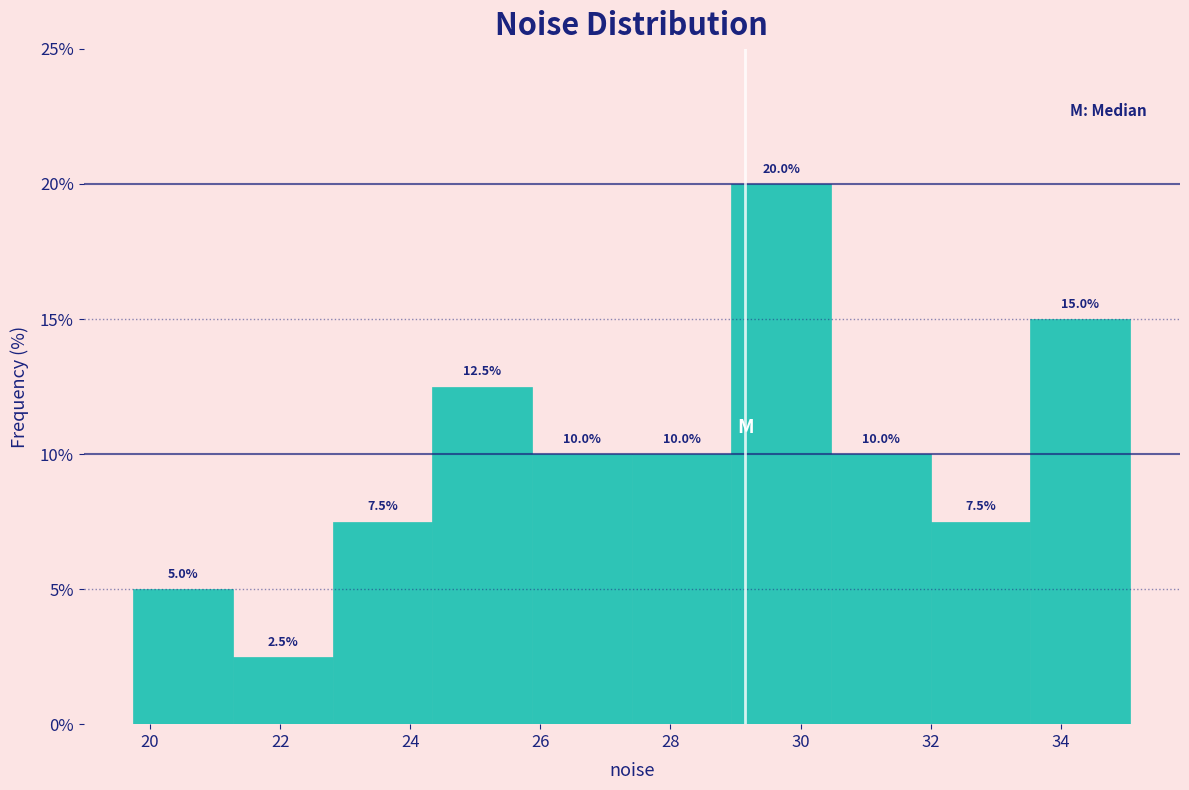

Reading left to right, transcribe this chart: for each bar, give the range it covers on the x-axis and its height. The bar edges are not printed on the chart, so give them approximately, as read against the axis.

19.8 to 21.2: 5.0
21.2 to 22.8: 2.5
22.8 to 24.4: 7.5
24.4 to 25.8: 12.5
25.8 to 27.4: 10.0
27.4 to 29.0: 10.0
29.0 to 30.4: 20.0
30.4 to 32.0: 10.0
32.0 to 33.6: 7.5
33.6 to 35.0: 15.0